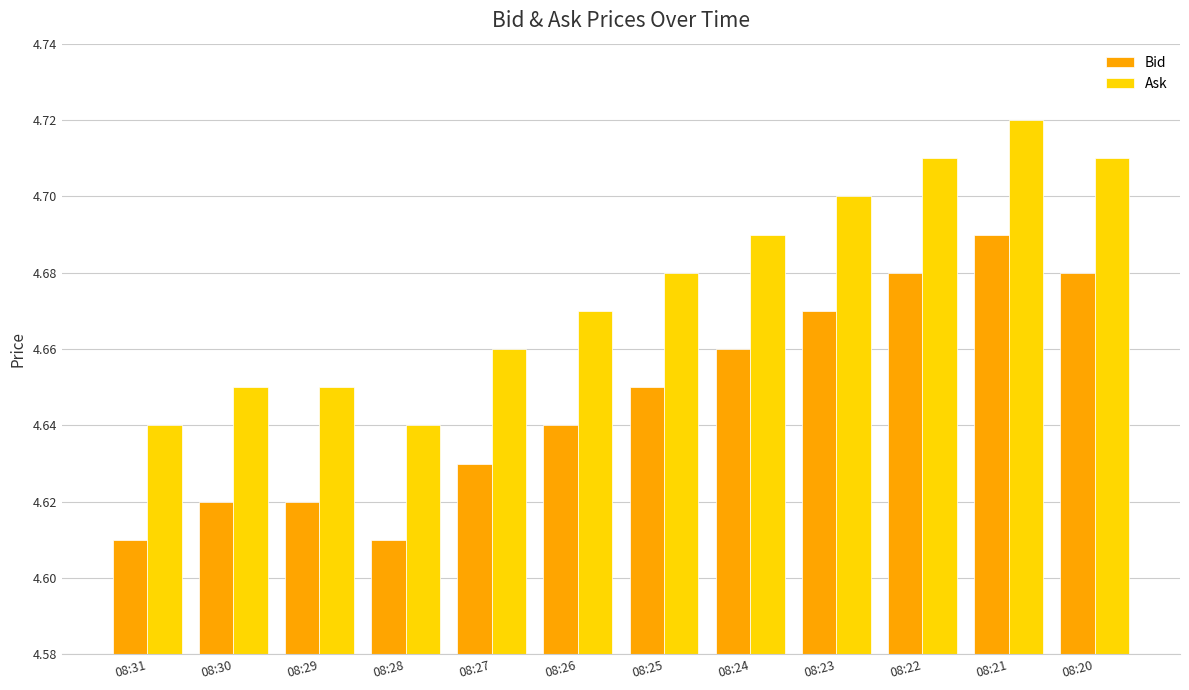

List the series in order of their overall mean, lowest first.

Bid, Ask